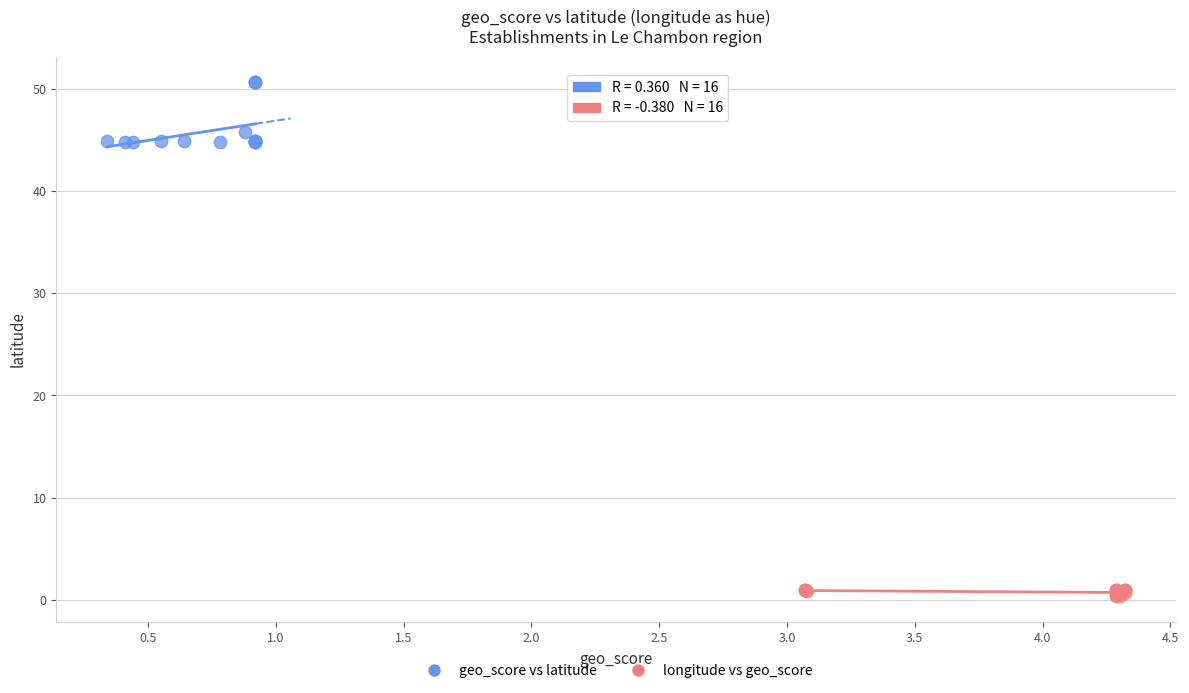

Which series reaches the maximum Y coordinate?

geo_score vs latitude